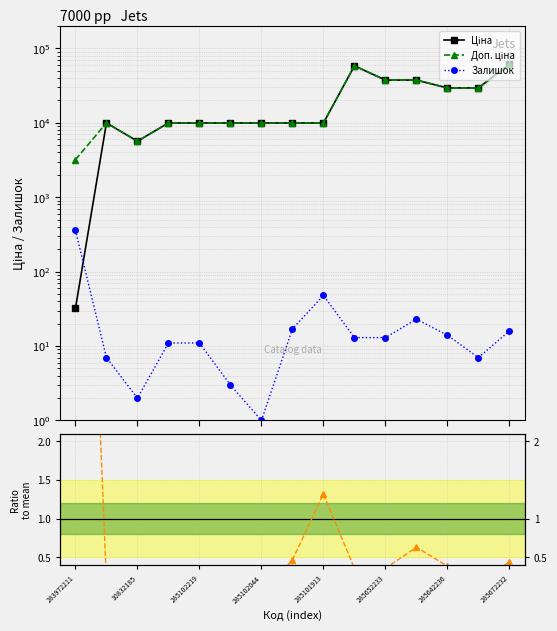

Which category has the highest value in the Залишок series?

283972211